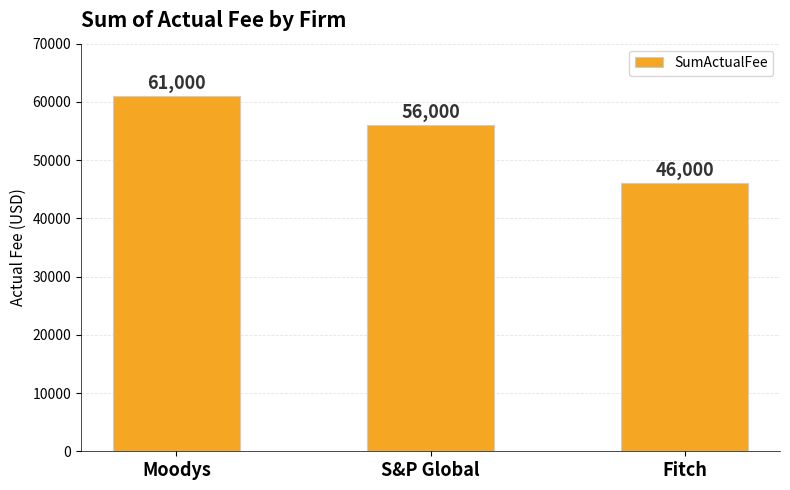

What is the change in value from Moodys to Fitch?

-15000